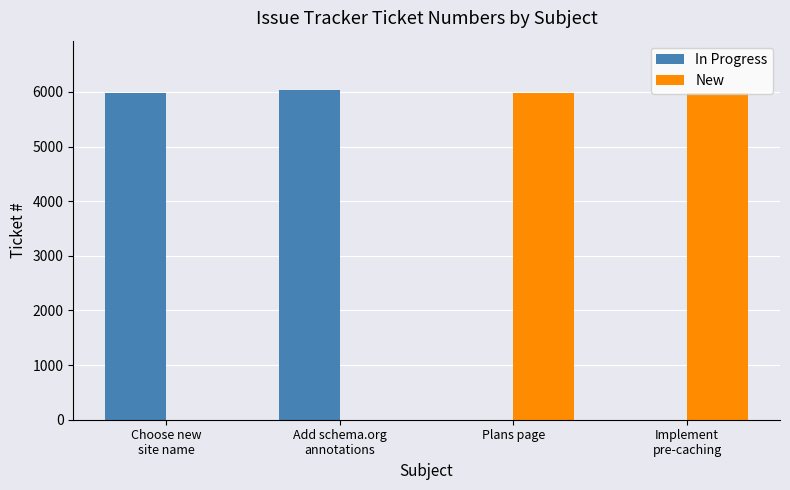

What is the greatest value displayed?

6032